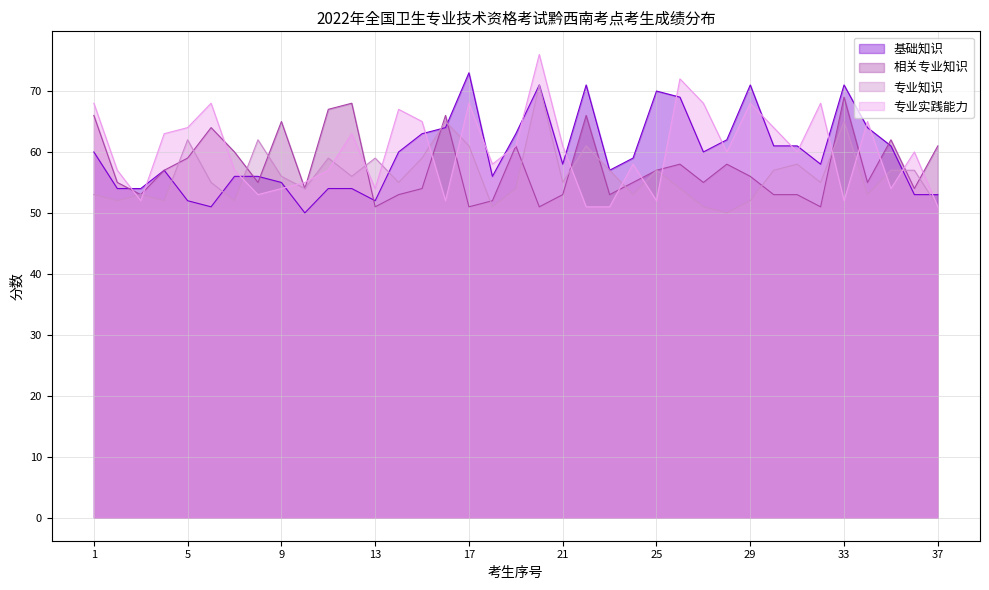

Reading left to right, transcribe all the data shown in this chart.

基础知识: 1=60	2=54	3=54	4=57	5=52	6=51	7=56	8=56	9=55	10=50	11=54	12=54	13=52	14=60	15=63	16=64	17=73	18=56	19=63	20=71	21=58	22=71	23=57	24=59	25=70	26=69	27=60	28=62	29=71	30=61	31=61	32=58	33=71	34=64	35=61	36=53	37=53
相关专业知识: 1=66	2=55	3=53	4=57	5=59	6=64	7=60	8=55	9=65	10=54	11=67	12=68	13=51	14=53	15=54	16=66	17=51	18=52	19=61	20=51	21=53	22=66	23=53	24=55	25=57	26=58	27=55	28=58	29=56	30=53	31=53	32=51	33=69	34=55	35=62	36=54	37=61
专业知识: 1=53	2=52	3=53	4=52	5=62	6=55	7=52	8=62	9=56	10=54	11=59	12=56	13=59	14=55	15=59	16=65	17=61	18=51	19=54	20=71	21=55	22=61	23=57	24=53	25=57	26=54	27=51	28=50	29=52	30=57	31=58	32=55	33=65	34=53	35=57	36=57	37=51
专业实践能力: 1=68	2=57	3=52	4=63	5=64	6=68	7=57	8=53	9=54	10=55	11=57	12=63	13=54	14=67	15=65	16=52	17=68	18=58	19=61	20=76	21=61	22=51	23=51	24=58	25=52	26=72	27=68	28=60	29=68	30=64	31=60	32=68	33=52	34=65	35=54	36=60	37=51